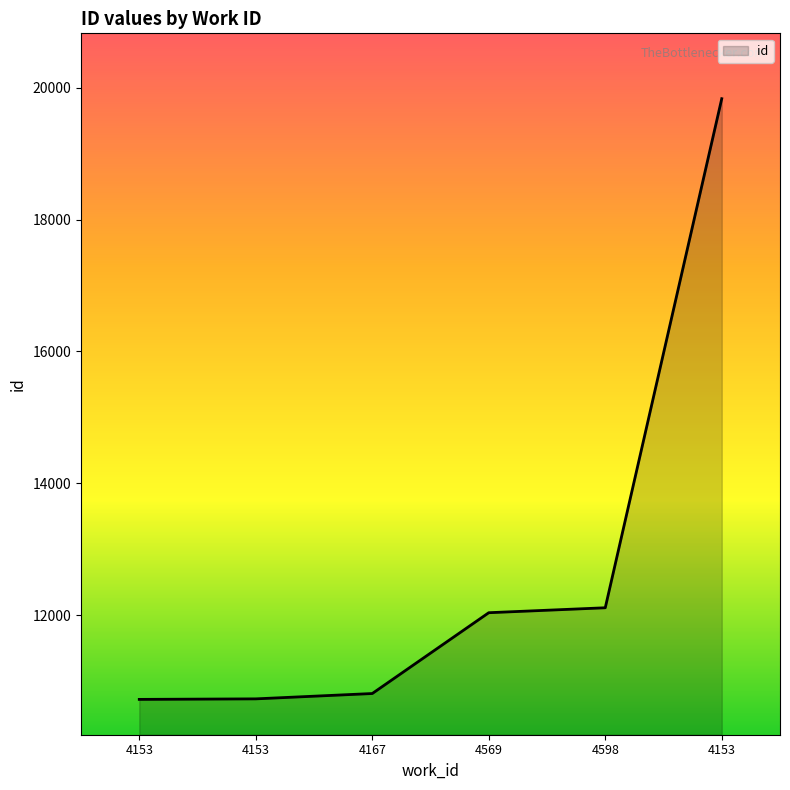

Reading left to right, extract all data points from this chart.

10720	10728	10809	12035	12110	19833